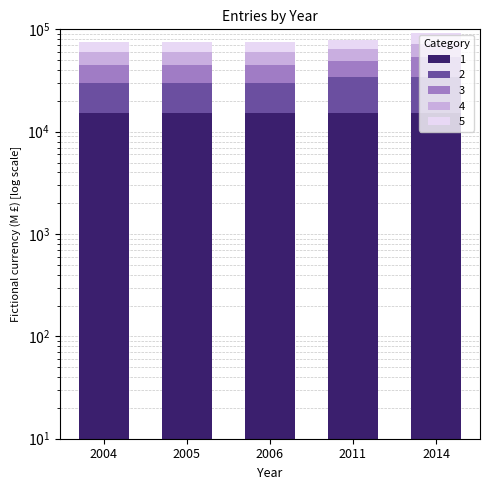

True or false: 4 has a value of 15114 at 2005.

True